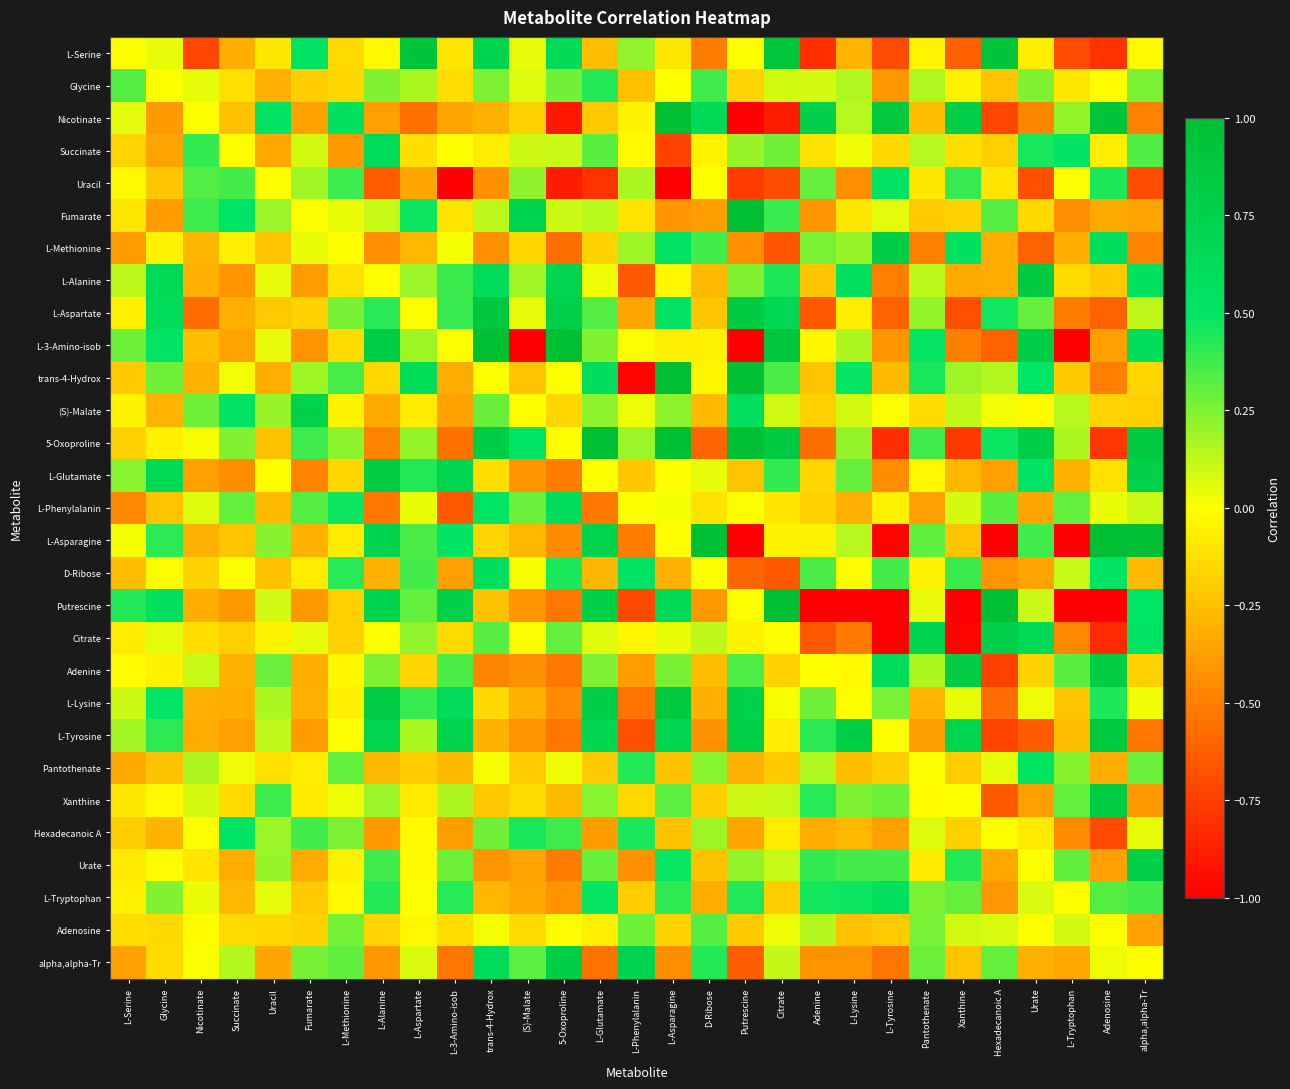

List the series in order of their peak value, lowest first.

Adenosine, Glycine, Hexadecanoic A, Pantothenate, Uracil, L-Tryptophan, D-Ribose, L-Phenylalanin, Succinate, (S)-Malate, Citrate, Urate, alpha,alpha-Tr, L-Methionine, Xanthine, Adenine, L-Glutamate, L-Alanine, L-Lysine, L-Tyrosine, L-Aspartate, L-Serine, Nicotinate, Fumarate, L-3-Amino-isob, trans-4-Hydrox, 5-Oxoproline, L-Asparagine, Putrescine